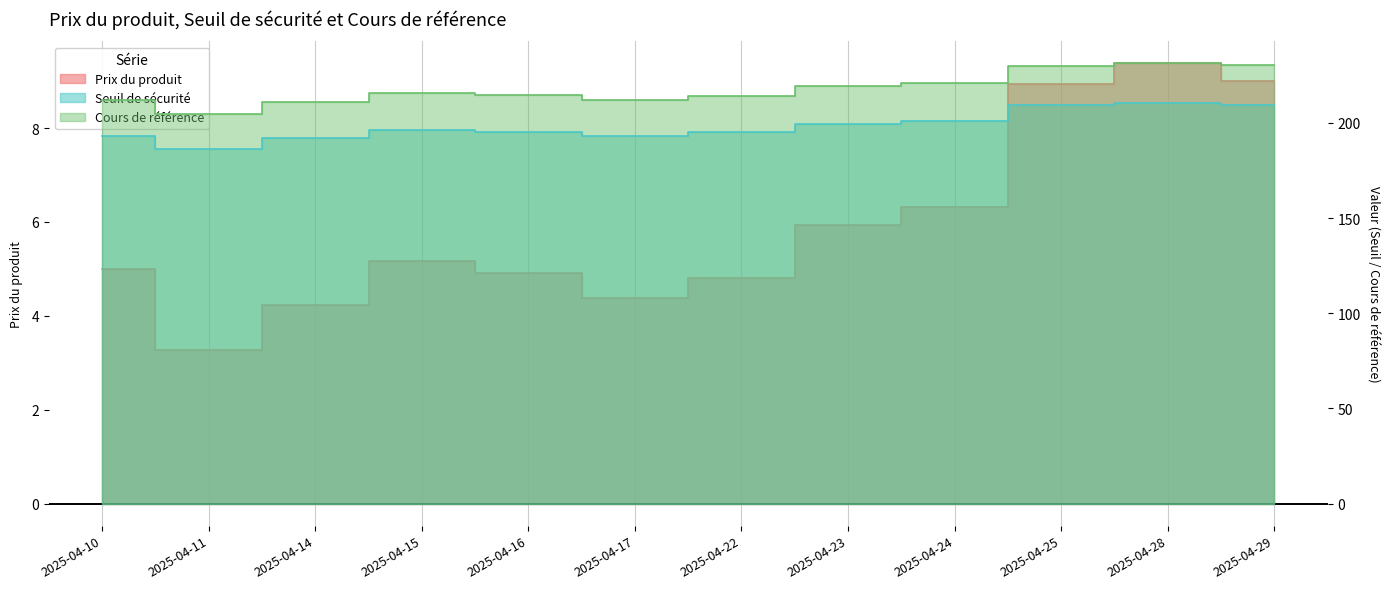

What is the sum of the Prix du produit values at 2025-04-10 and 2025-04-29?

14.0